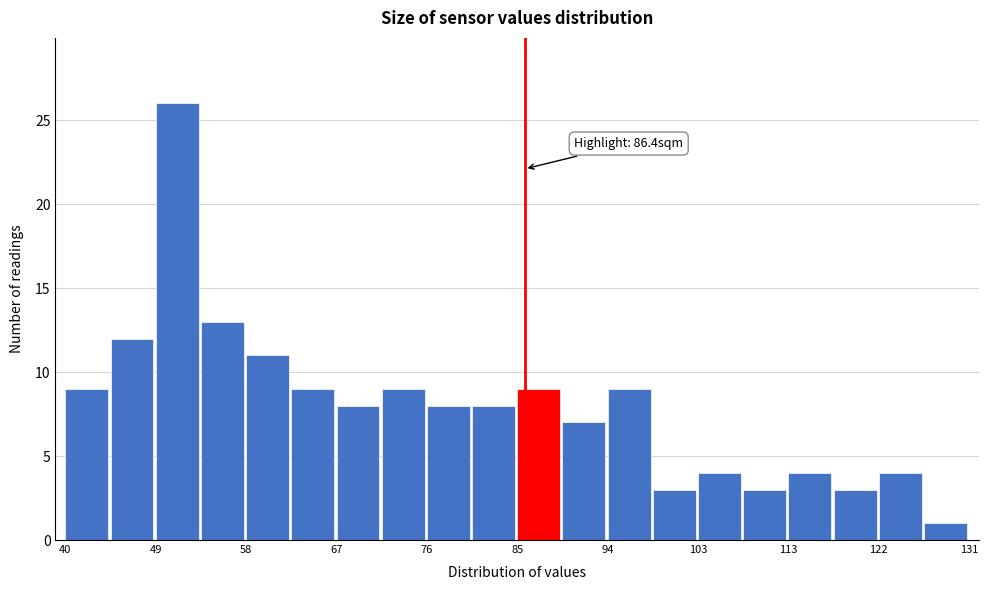

Which range on the x-axis has the tallest bar?

49 to 54